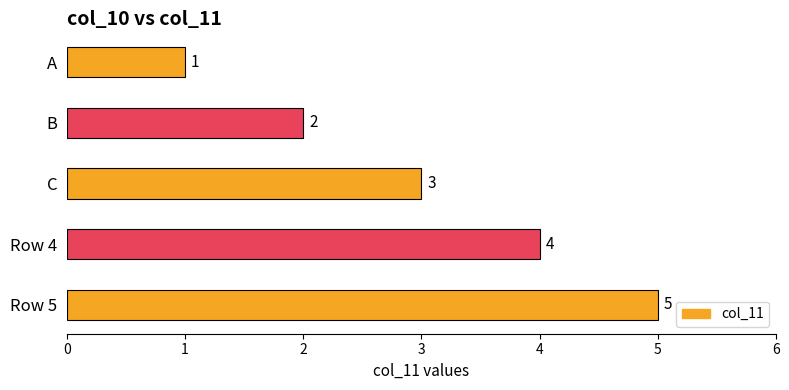

The value at C is 4. True or false?

False